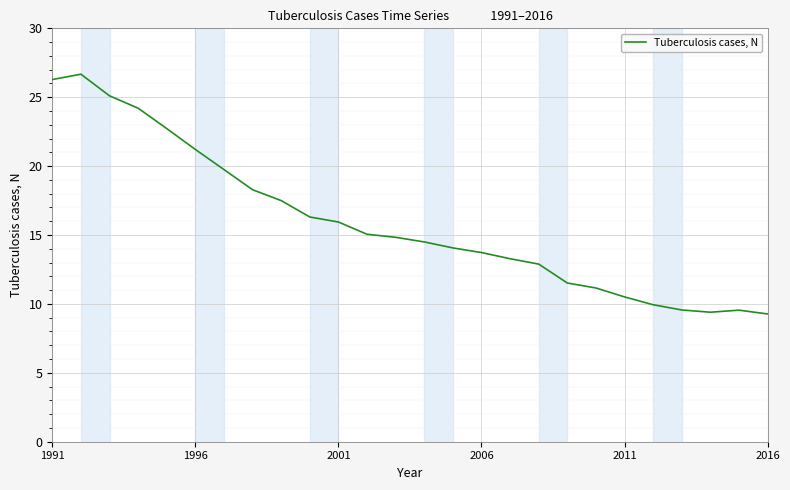

What is the smallest value displayed?

9.3